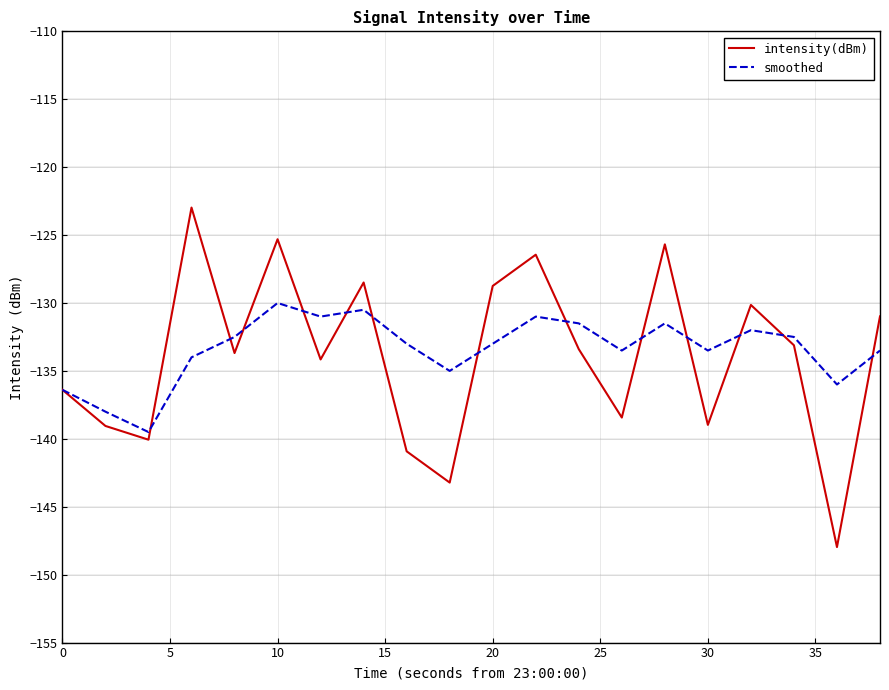

Rank the series by their maximum value, from highest to lowest.

intensity(dBm), smoothed